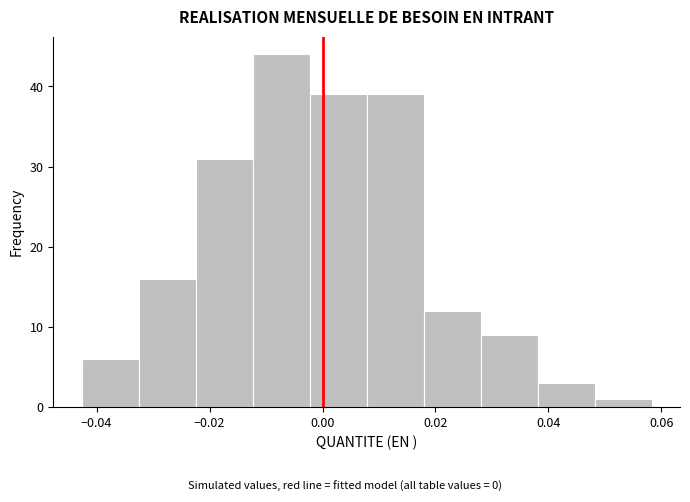

Over which range of the x-axis is the bar tallest?

-0.012 to -0.002